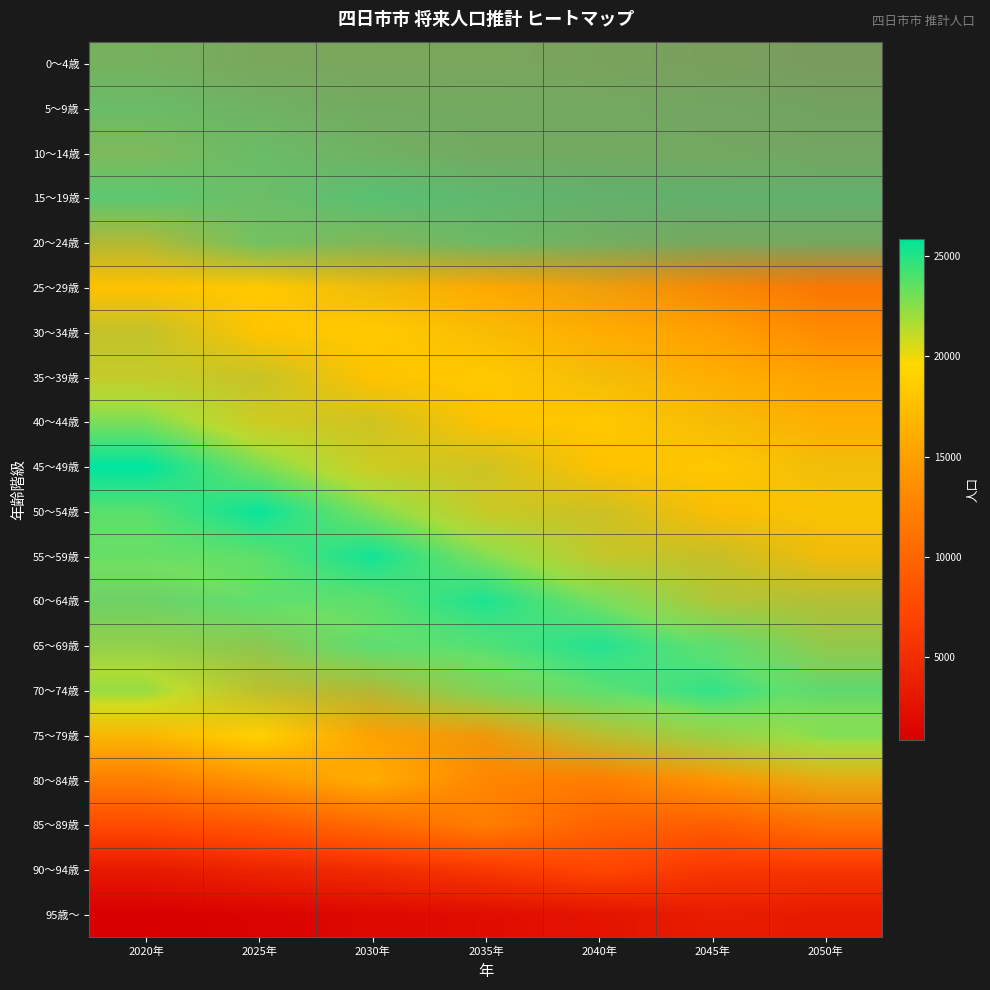

At which category does the chart reach its minimum across all series?

2020年